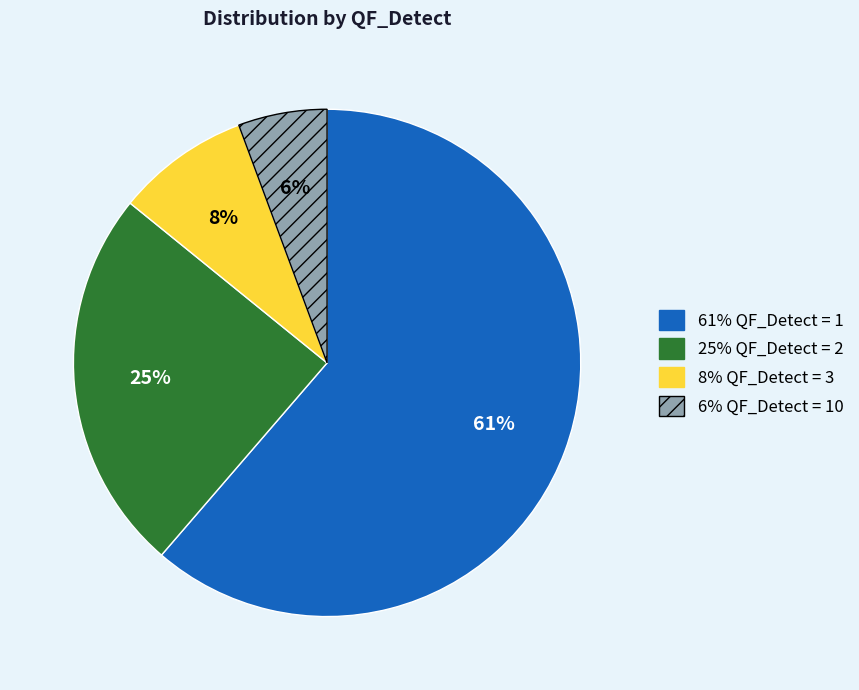

Does any single category account for the majority?

Yes